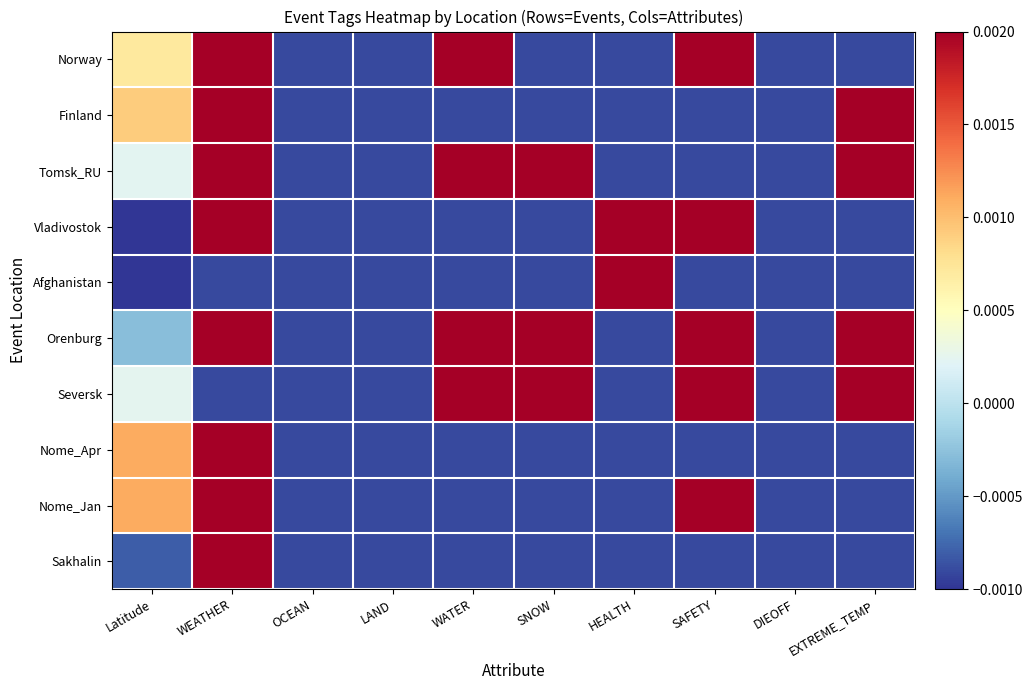

At which category does the chart reach its minimum across all series?

Latitude